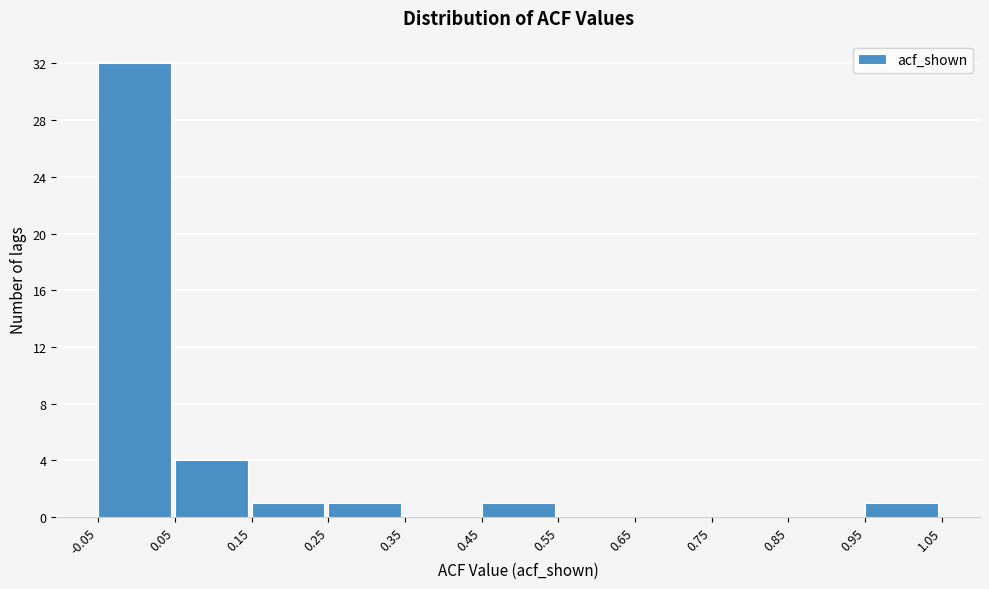

Which range on the x-axis has the tallest bar?

-0.05 to 0.05